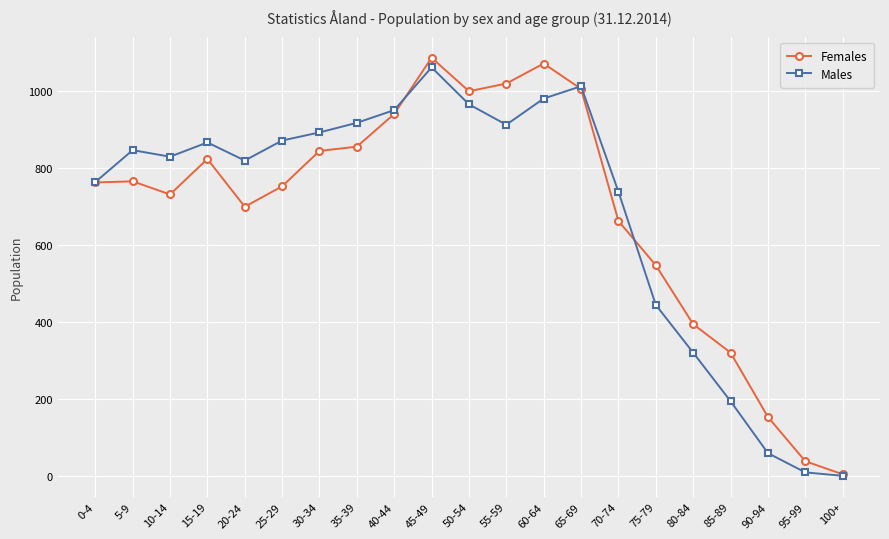

The Males series shows 763 at 0-4. True or false?

True